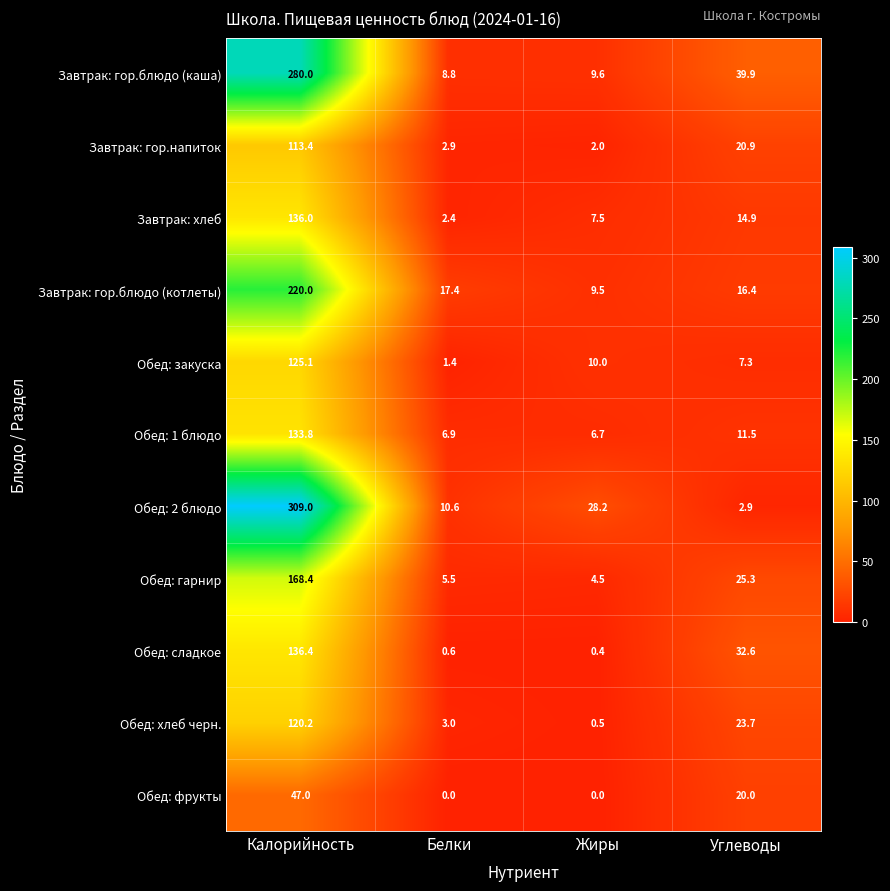

What is the difference between the Обед: 1 блюдо values at Калорийность and Белки?

126.9